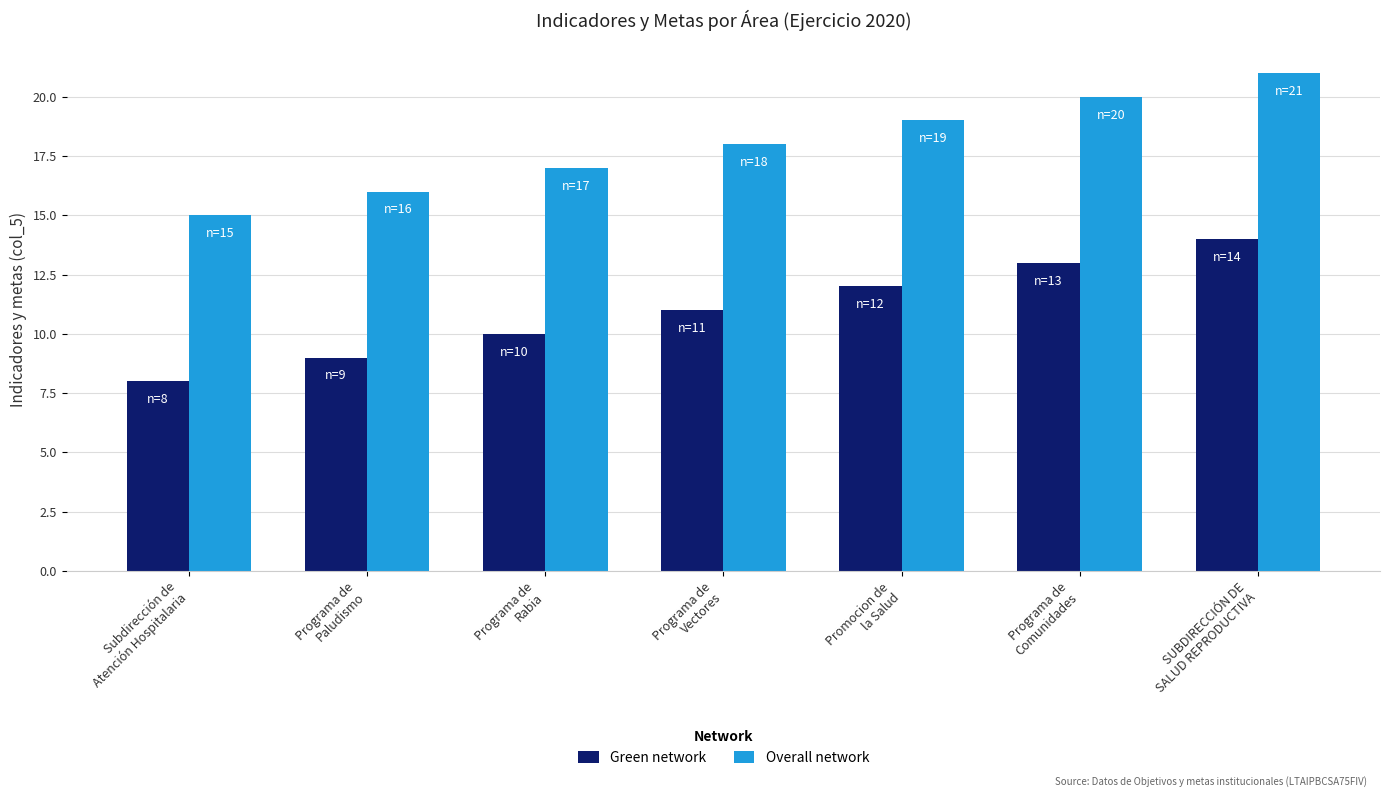

List the series in order of their peak value, highest first.

Overall network, Green network